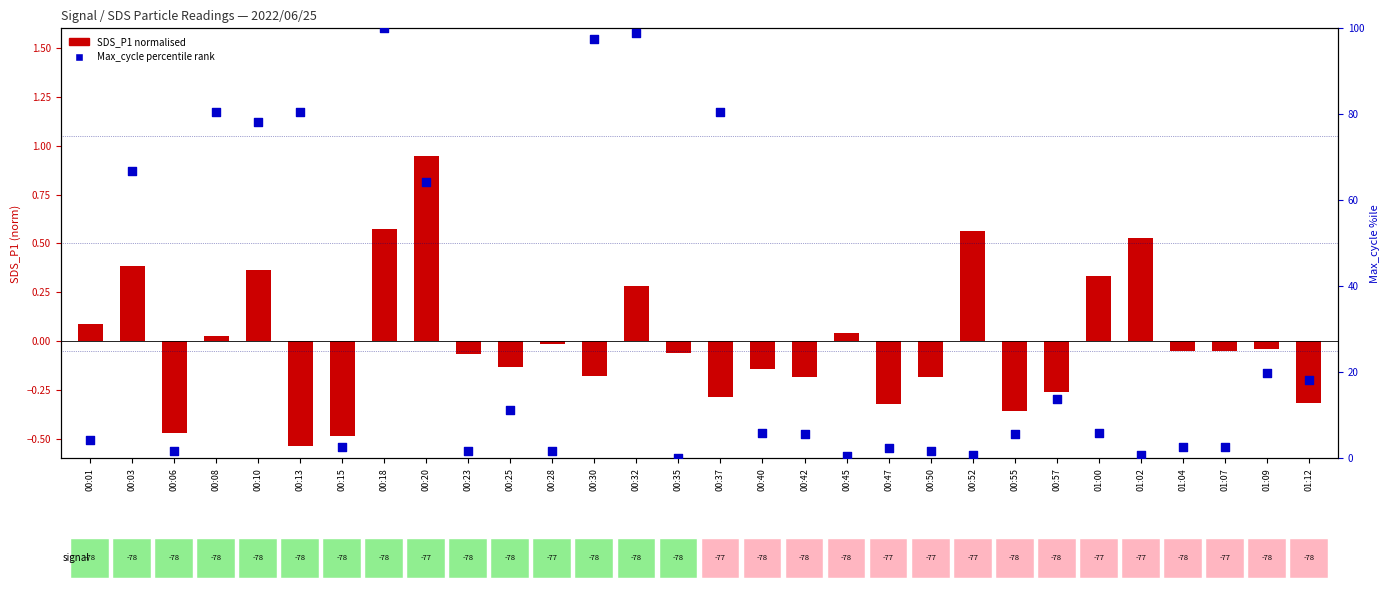

Which series contains the highest Y value?

Max_cycle percentile